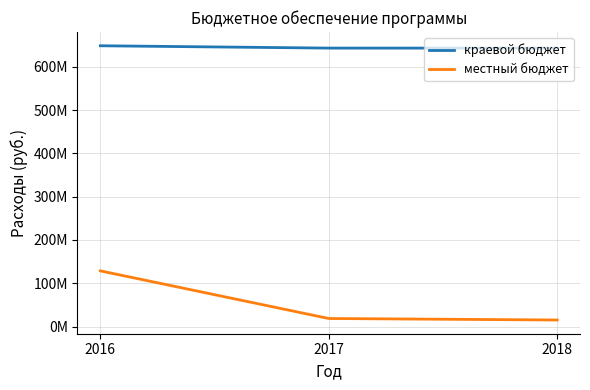

Does the chart display data point markers on the line(s)?

No